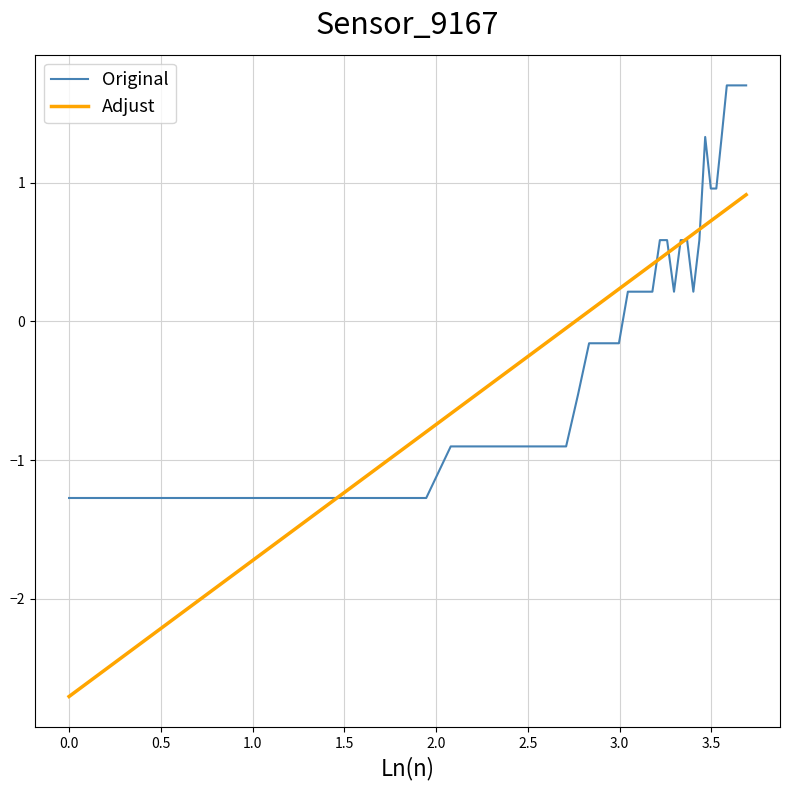

What is the minimum value shown in the chart?

-2.7